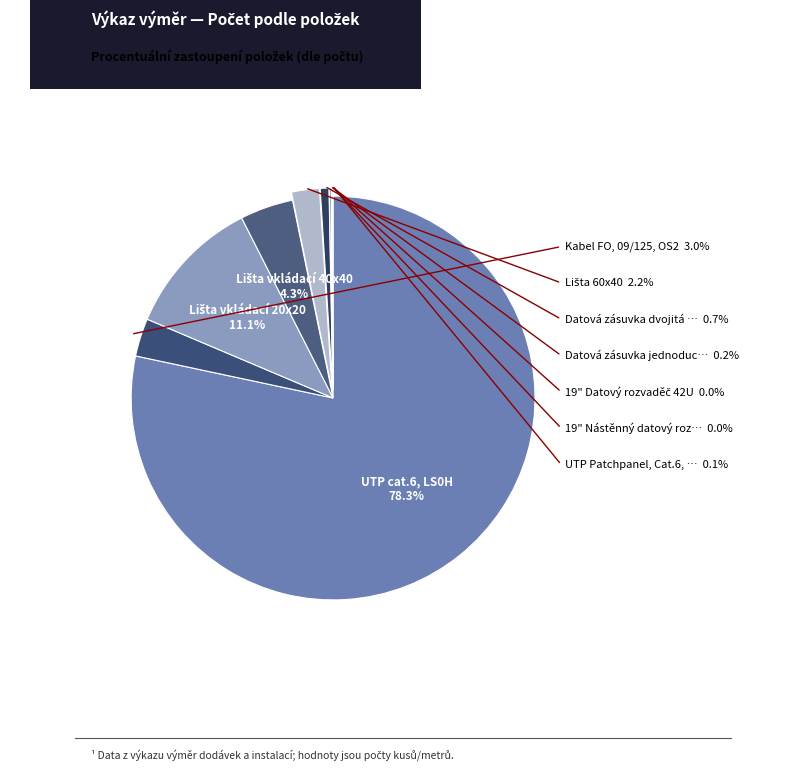

Does any single category account for the majority?

Yes